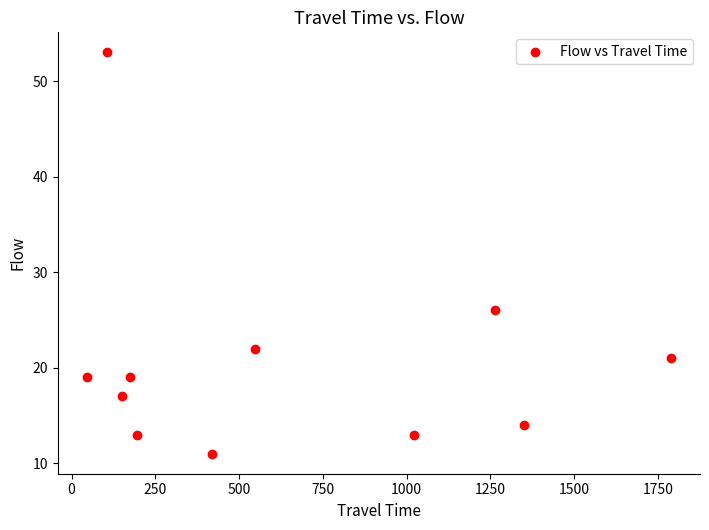

What Y value in the scatter plot is closest to 32?

26